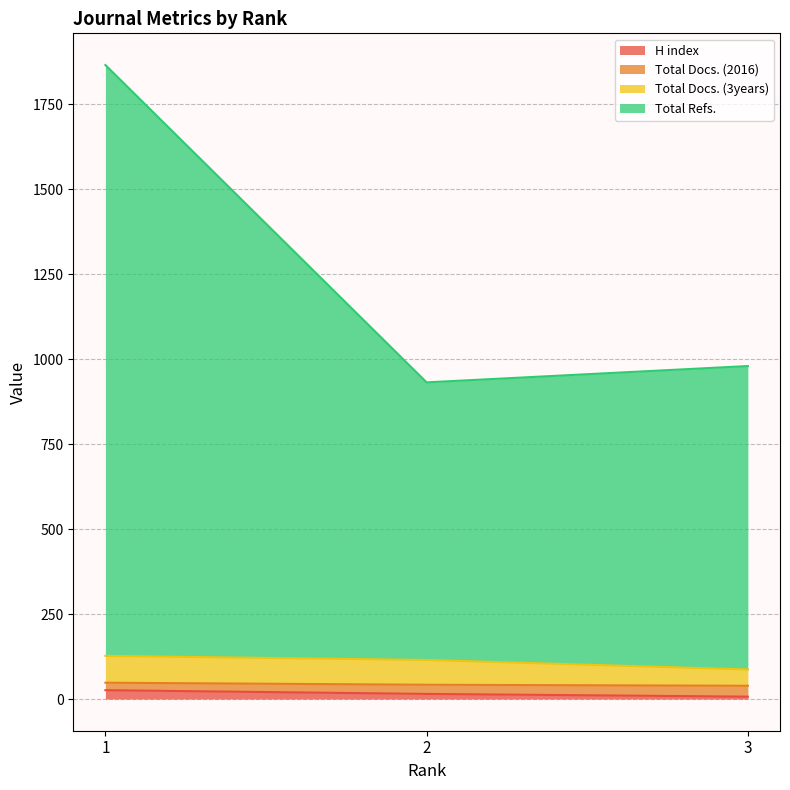

The value of H index at 1 is 5. True or false?

False